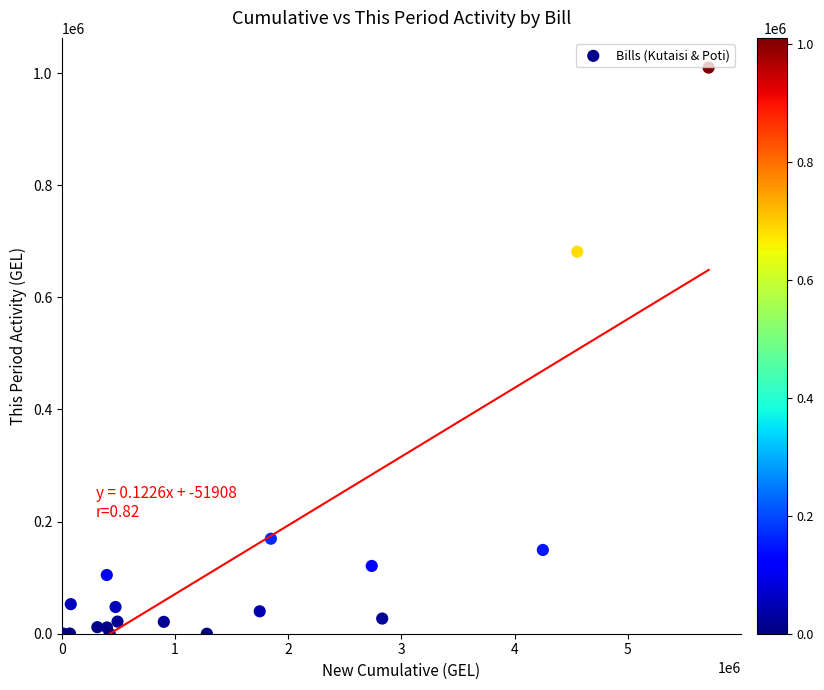

What Y value in the scatter plot is closest to 504820?

681277.4